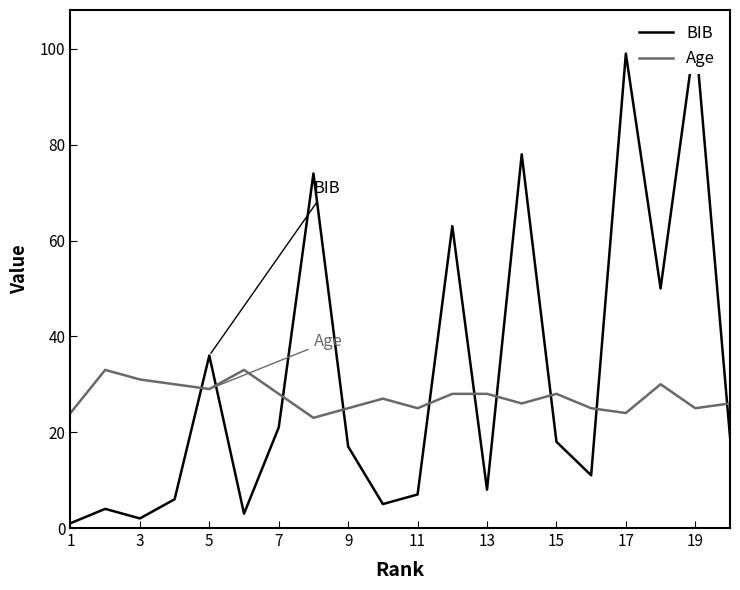

The Age series shows 24 at 17. True or false?

True